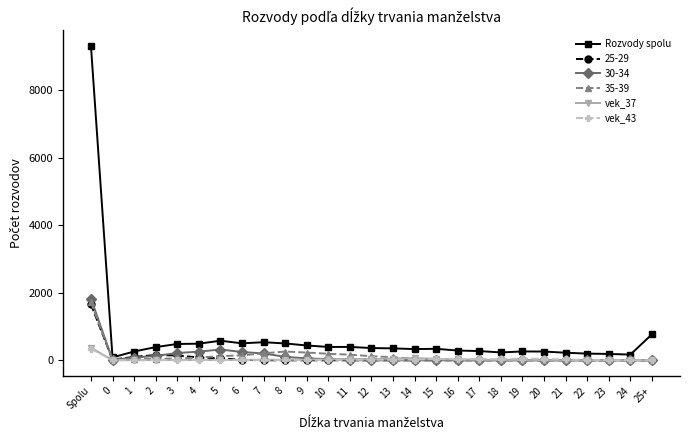

At which label does vek_43 first exceed 10?

Spolu